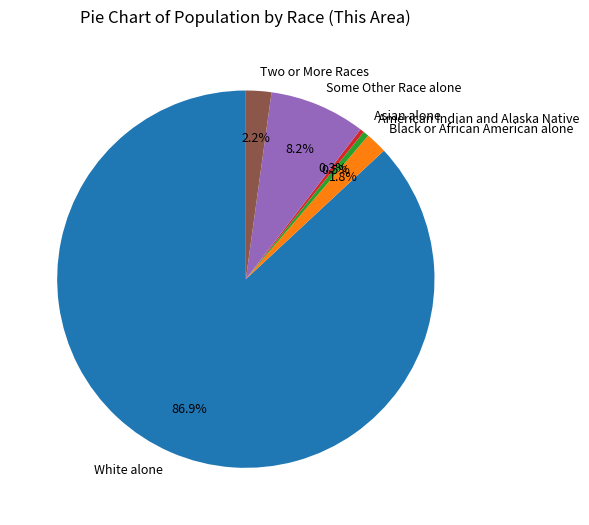

What percentage is the Some Other Race alone slice, to the nearest percent?

8%